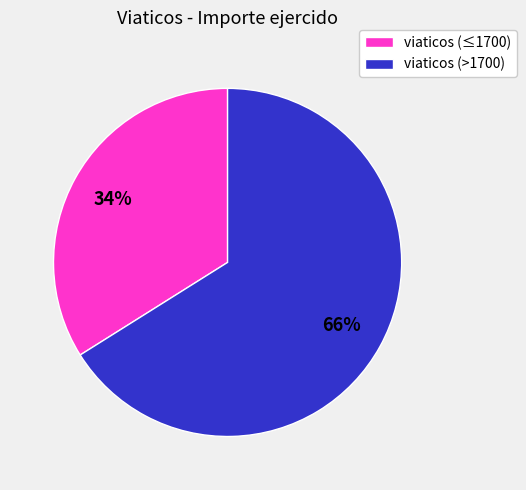

How many slices are in this pie chart?

2